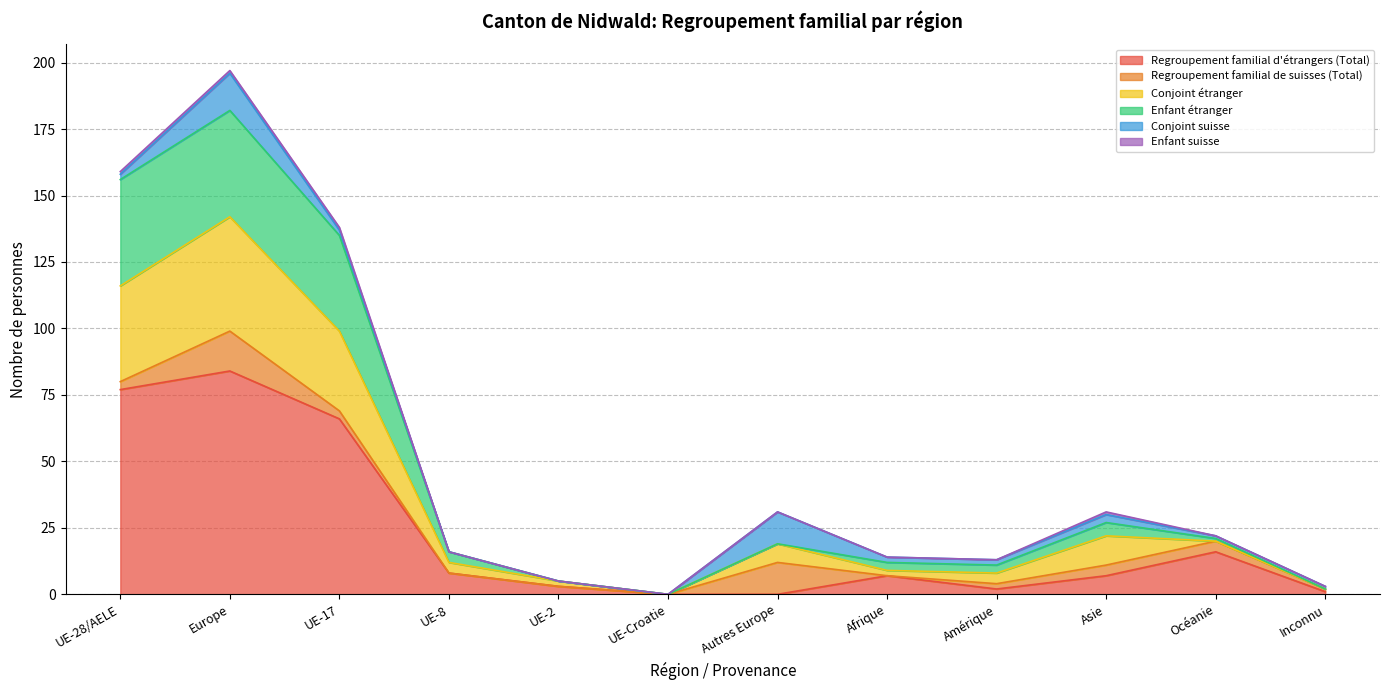

What is the maximum value for Regroupement familial d'étrangers (Total)?

84